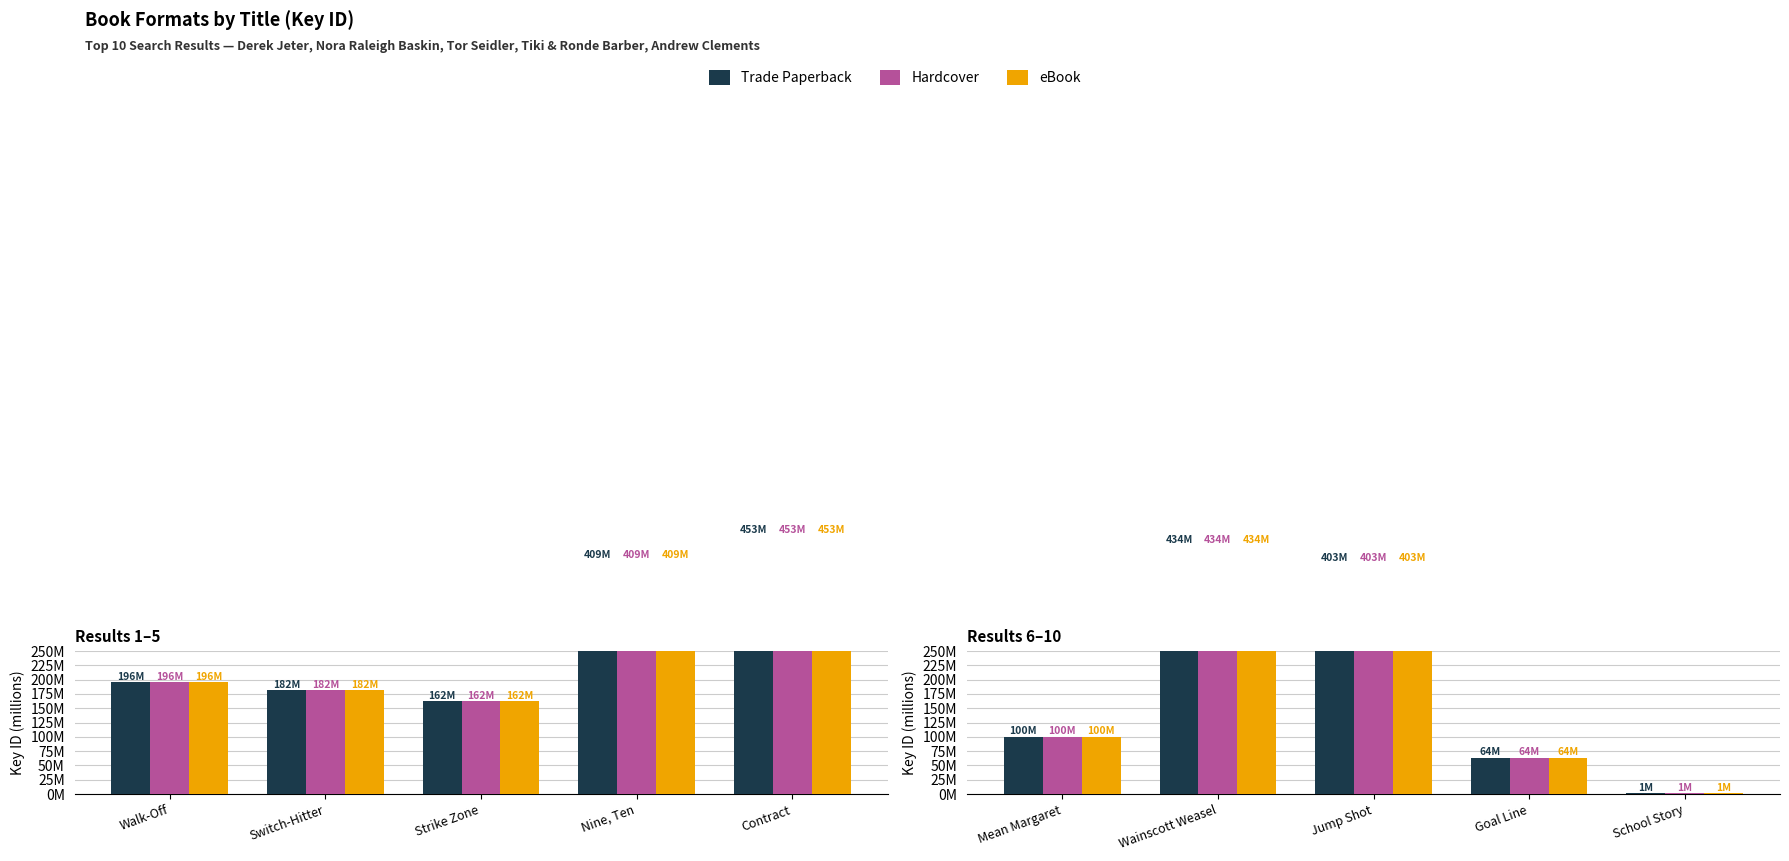

Between Wainscott Weasel and Jump Shot, which is larger?

Wainscott Weasel